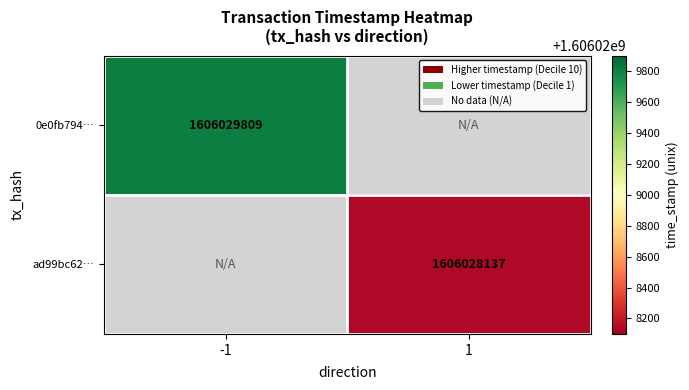

The value of 0e0fb794… at -1 is 814824075. True or false?

False